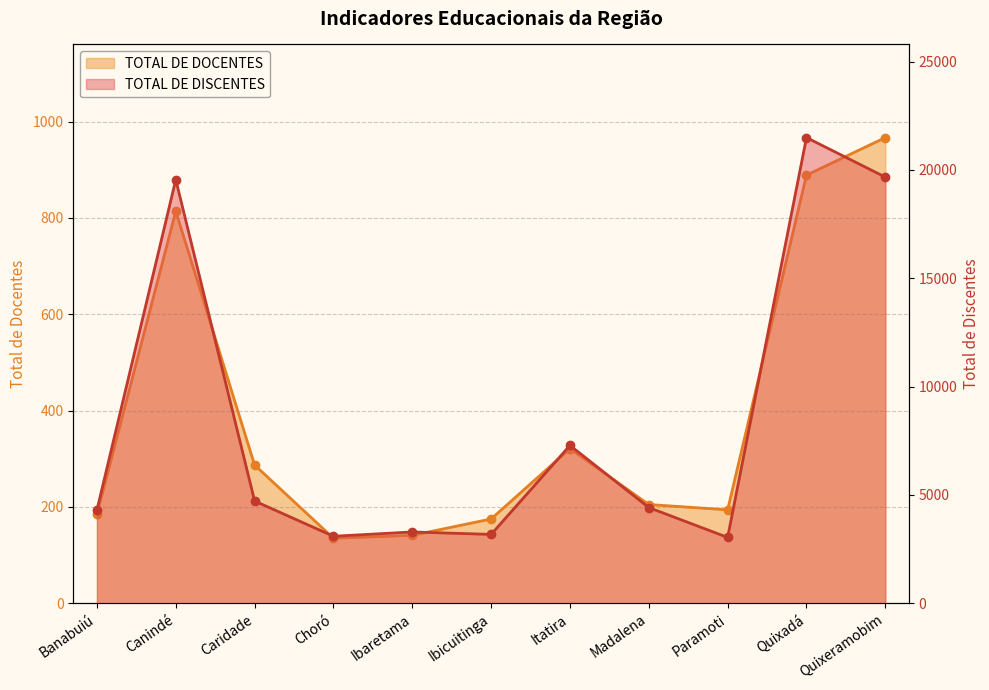

What is the difference between the highest and lowest values at Paramoti?

2845